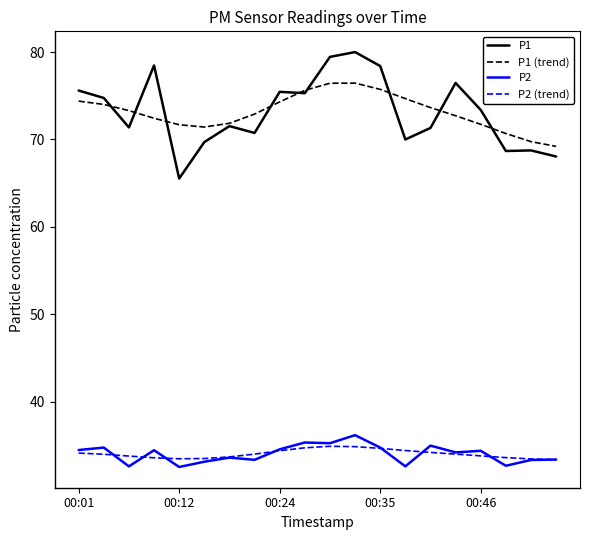

True or false: P1 and P2 intersect in this chart.

False